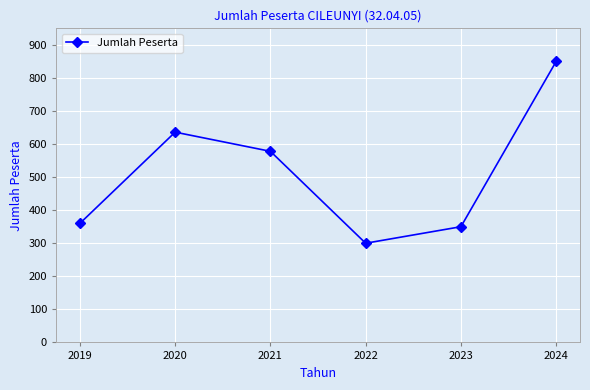

True or false: the data shows 636 at 2020.

True